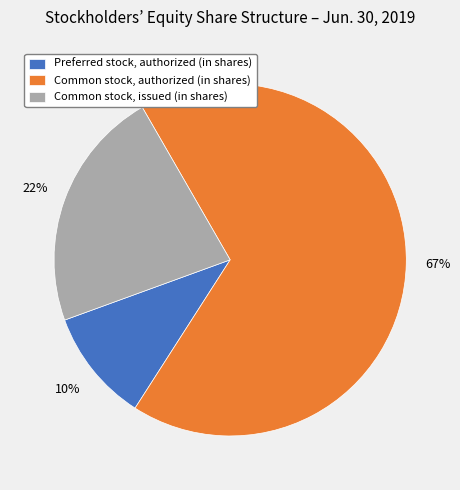

Do Preferred stock, authorized (in shares) and Common stock, authorized (in shares) together represent more than half of the pie?

Yes